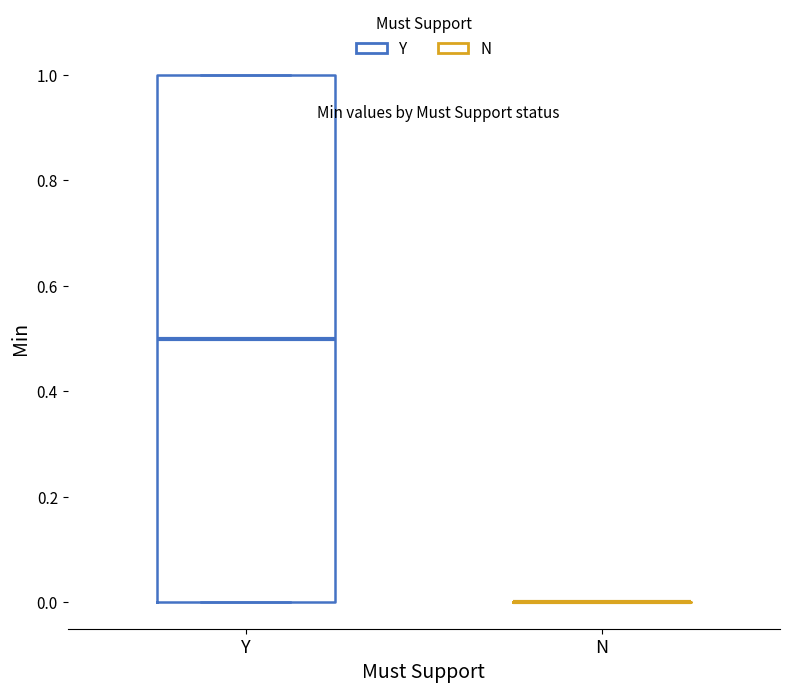

Reading left to right, transcribe this box plot: for each box, give where its median line is, the range the box spans, and where its two whiskers end, as read against the y-axis. The values are not printed on the chart, so give them approximately, as read against the axis.

Y: median 0.5, box 0.0 to 1.0, whiskers 0.0 to 1.0
N: box collapsed to a line at 0.0, whiskers 0.0 to 0.0